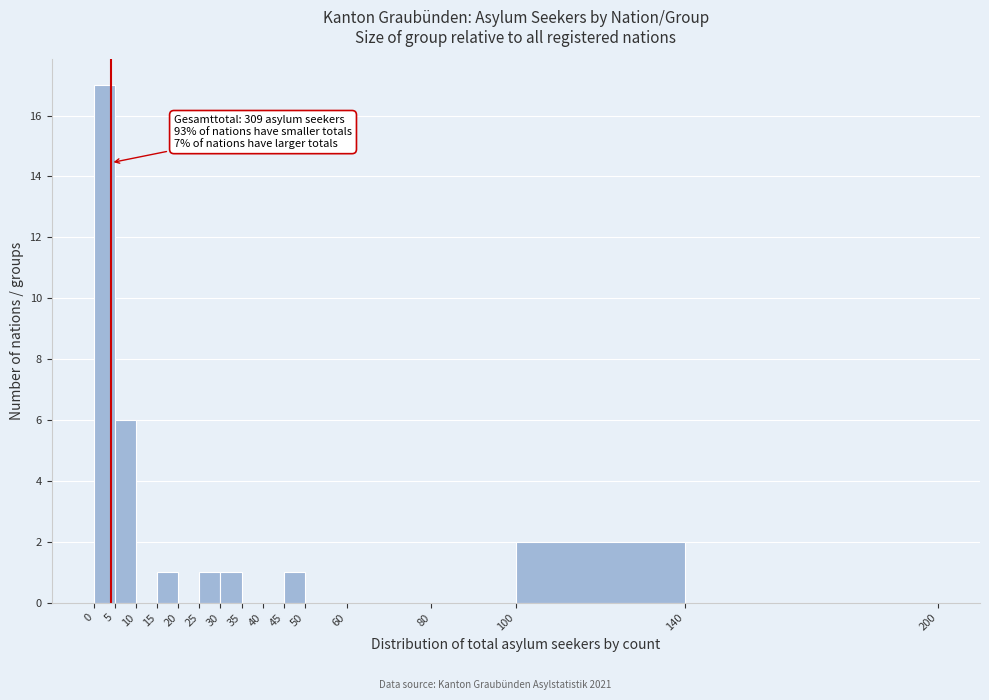

Over which range of the x-axis is the bar tallest?

0 to 5